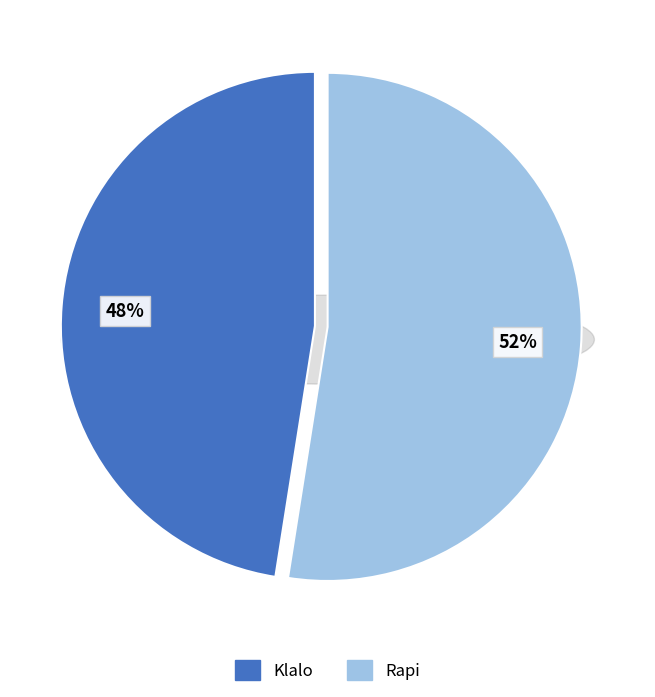

Count the number of slices in the pie.

2